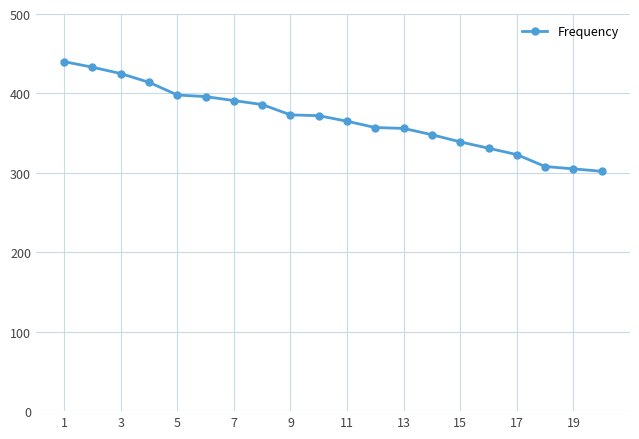

What is the greatest value displayed?

440